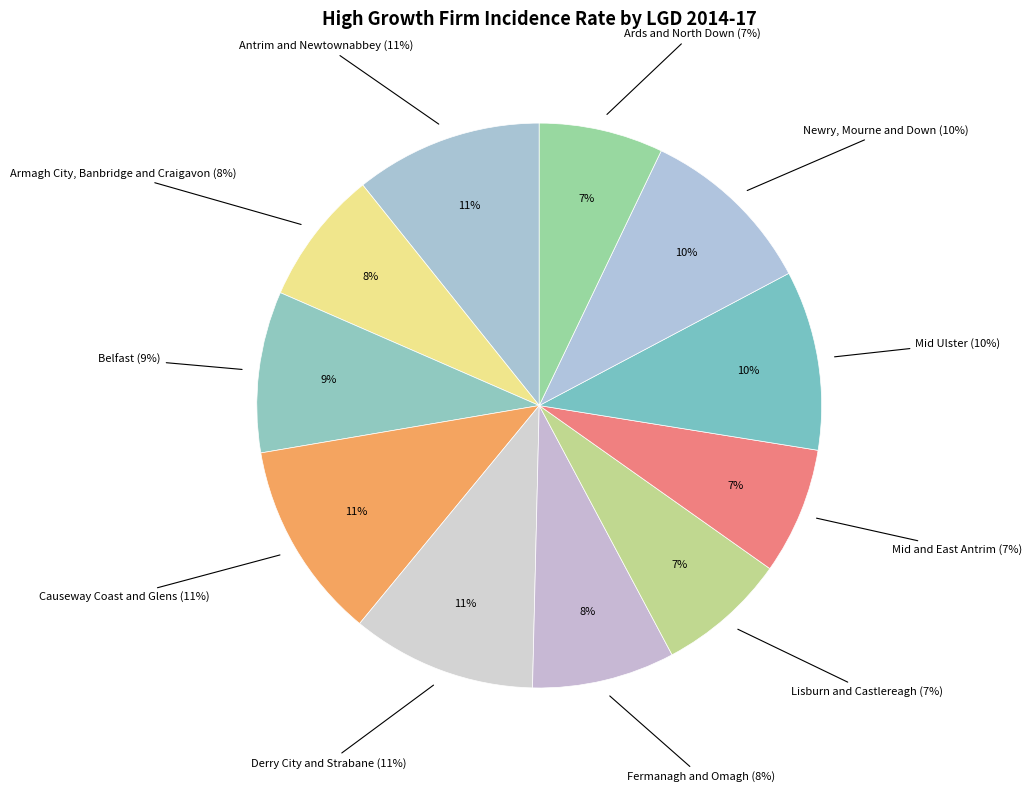

What percentage is the Ards and North Down slice, to the nearest percent?

7%